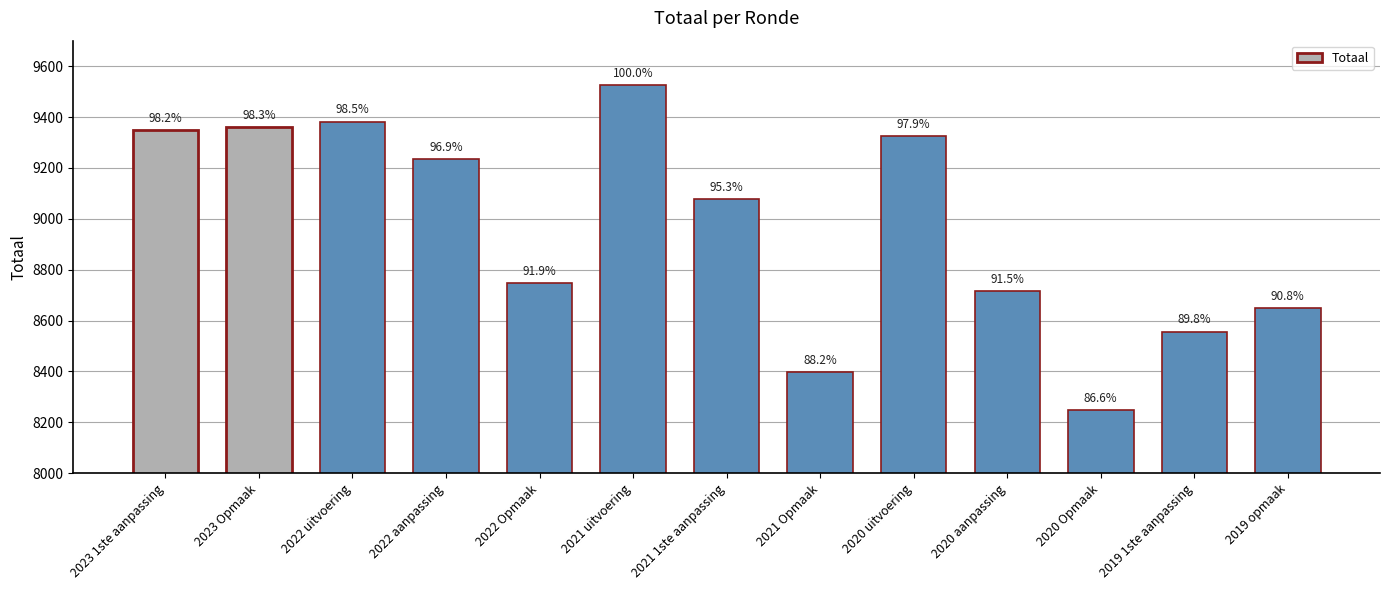

The value at 2023 Opmaak is 9359. True or false?

True